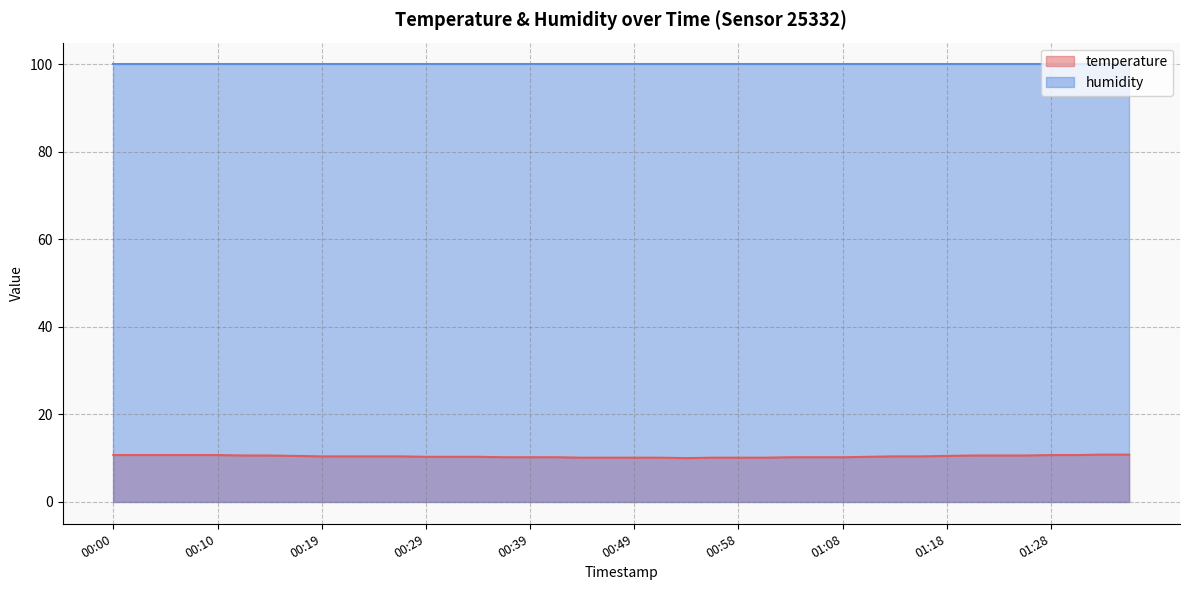

How many values are between 10 and 11?

40